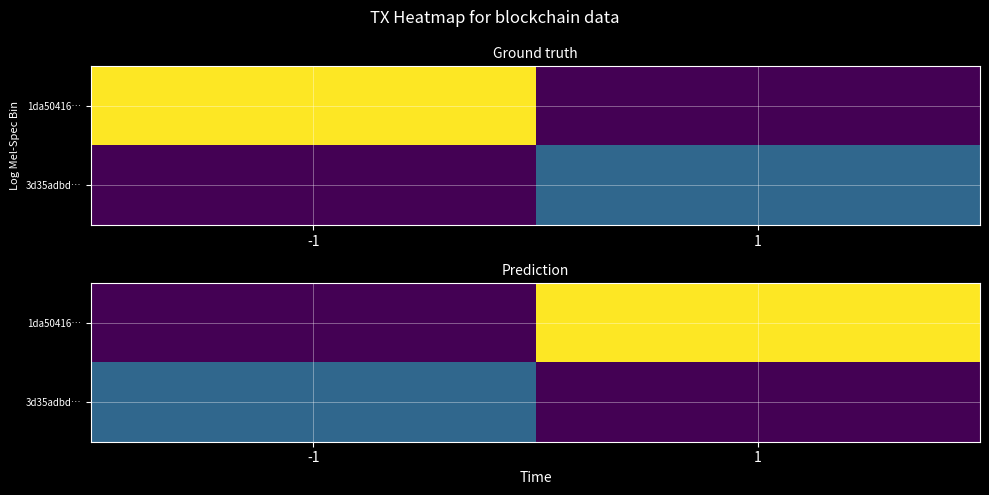

Rank the series at -1 from highest to lowest value.

3d35adbd…, 1da50416…